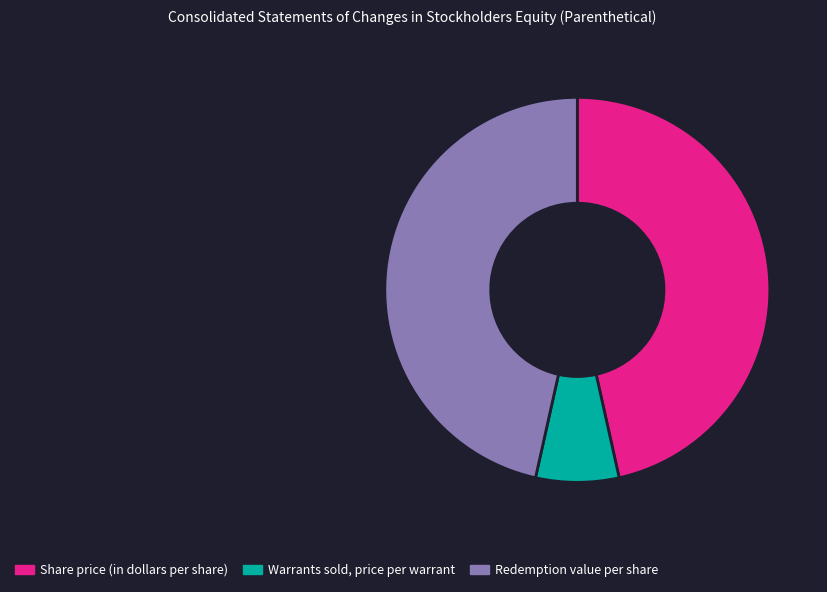

Is the sum of Warrants sold, price per warrant and Redemption value per share greater than half?

Yes